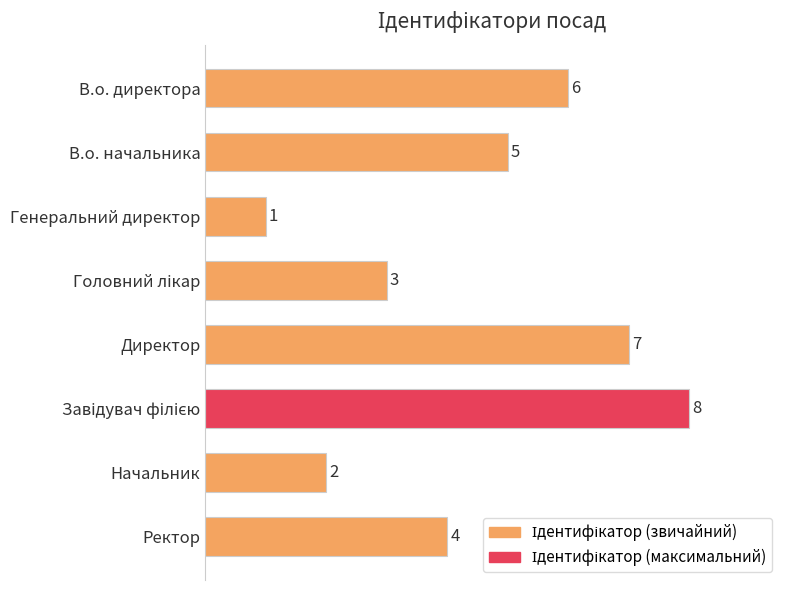

What is the sum of all values?

36